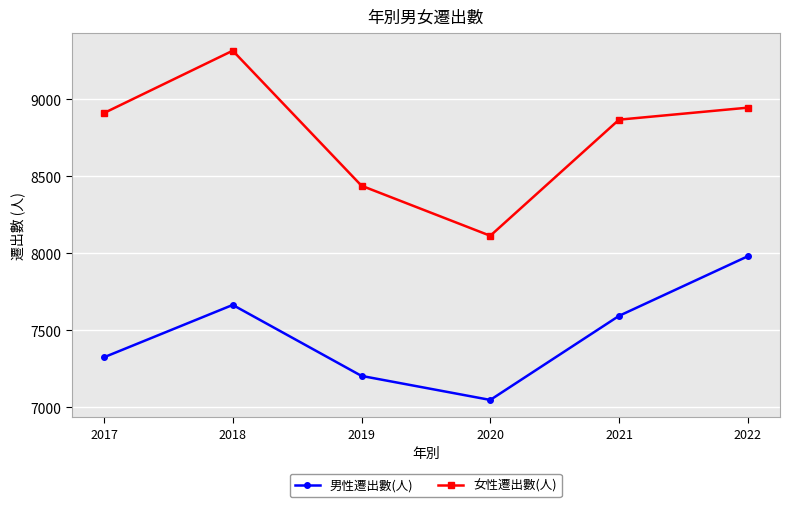

At 2020, list the series in order from largest to smallest.

女性遷出數(人), 男性遷出數(人)